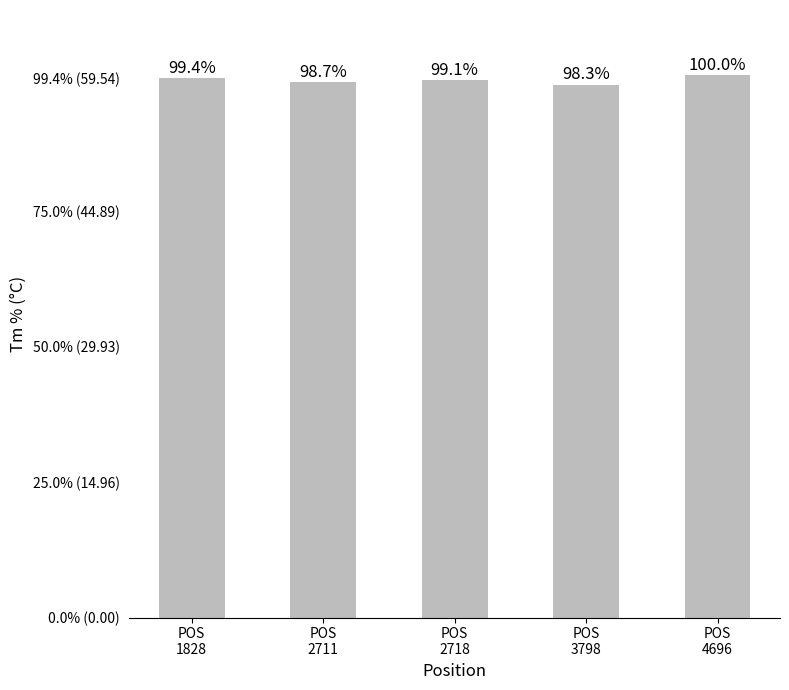

Which label corresponds to the largest value in the chart?

POS
4696